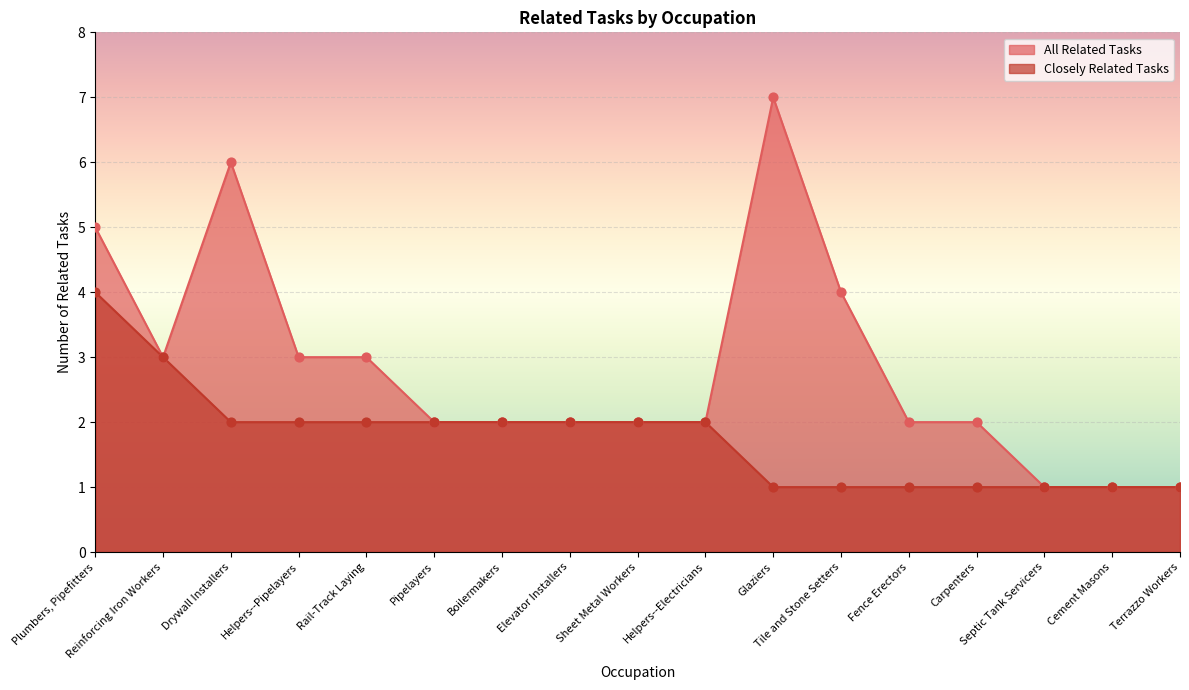

Which has a higher value, Helpers--Pipelayers or Sheet Metal Workers?

Helpers--Pipelayers